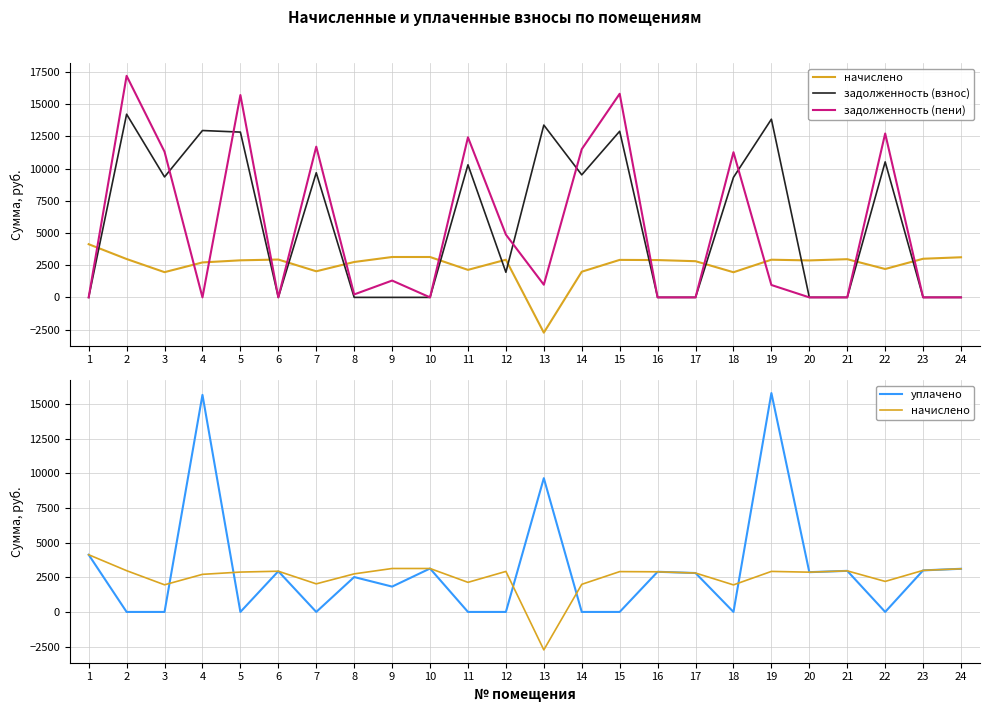

What is the average value of the уплачено series?

3056.7